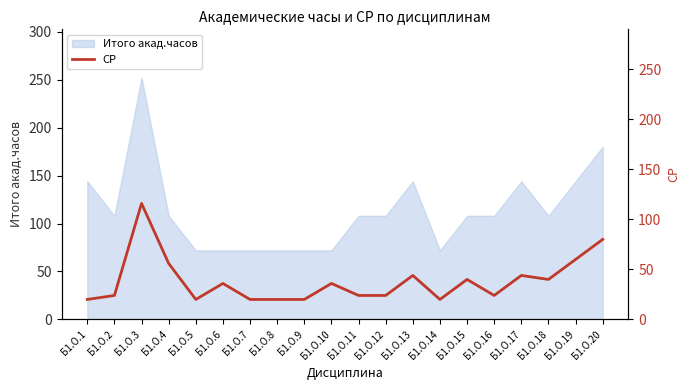

Between Б1.О.9 and Б1.О.6, which is larger?

Б1.О.6